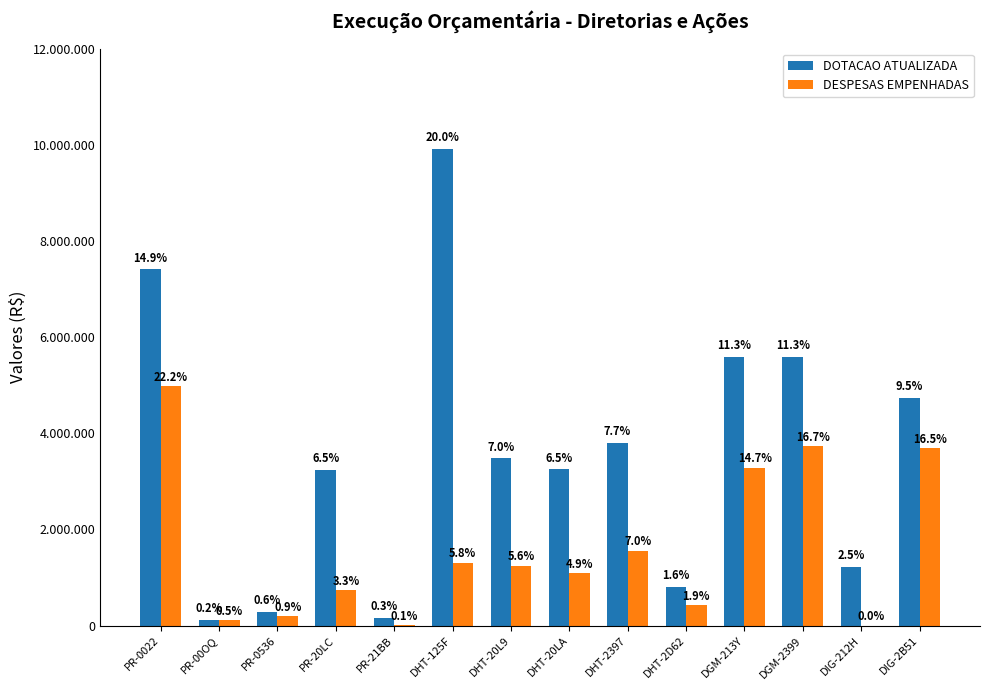

What is the difference between the second highest and second lowest values in the DESPESAS EMPENHADAS series?

3718967.1